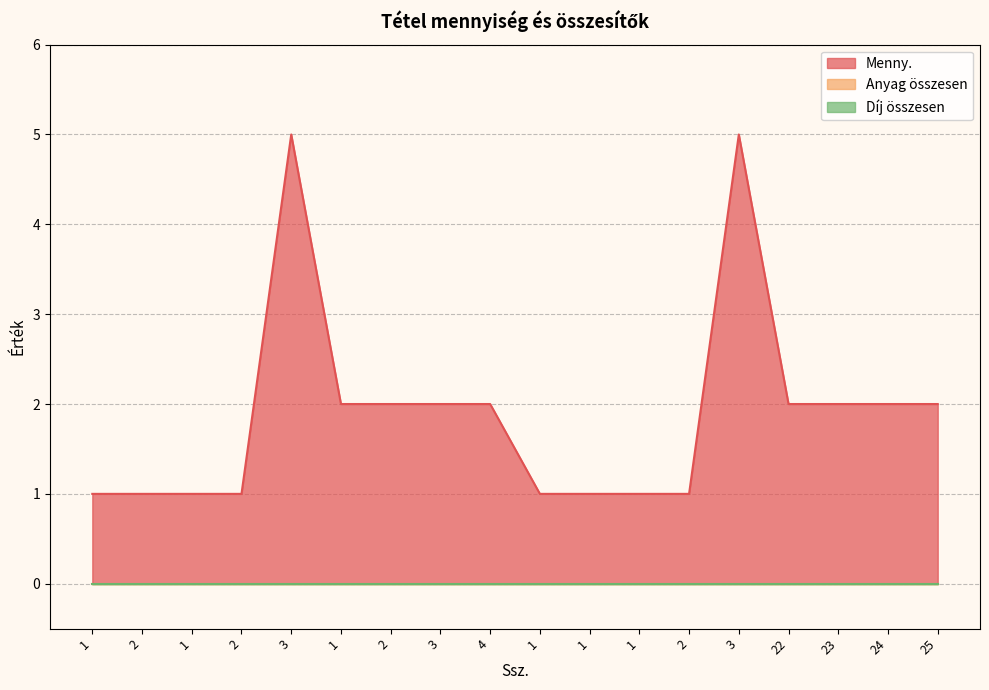

At how many categories does at least one series exceed 0?

18